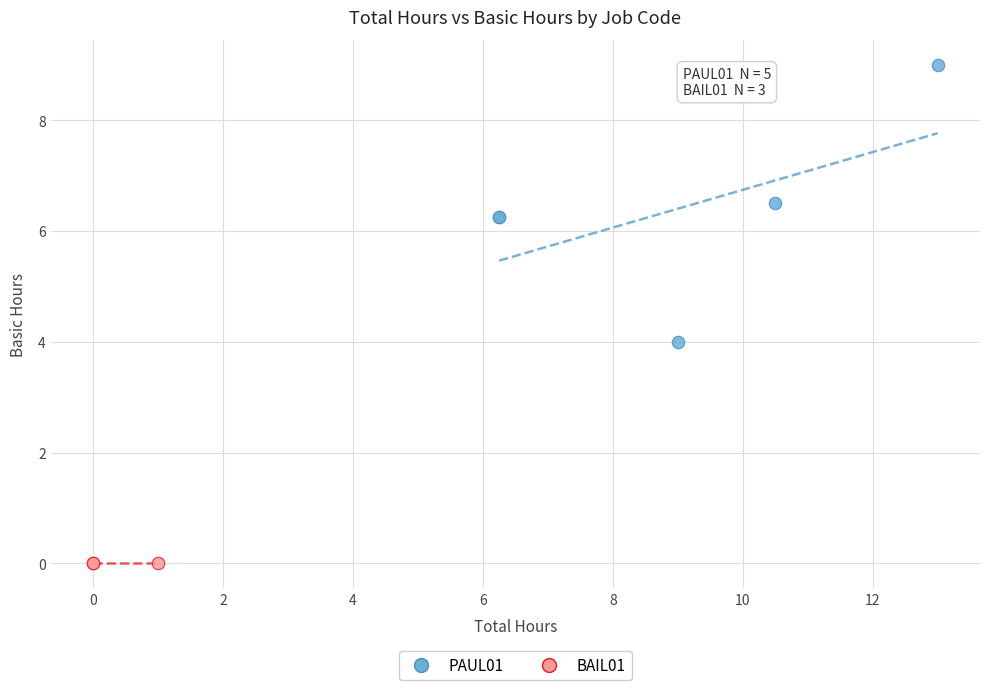

Which series reaches the minimum Y coordinate?

BAIL01